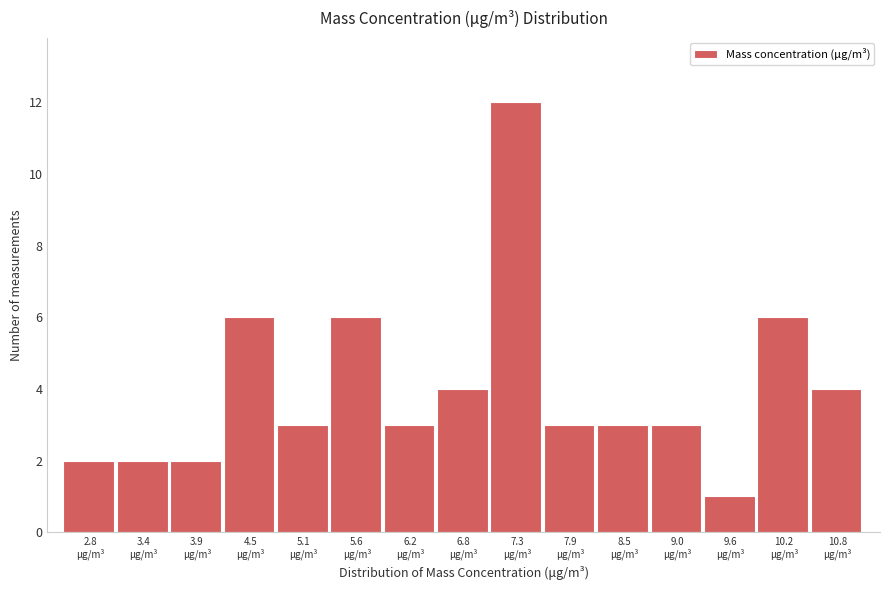

Which range on the x-axis has the tallest bar?

7.1 to 7.6